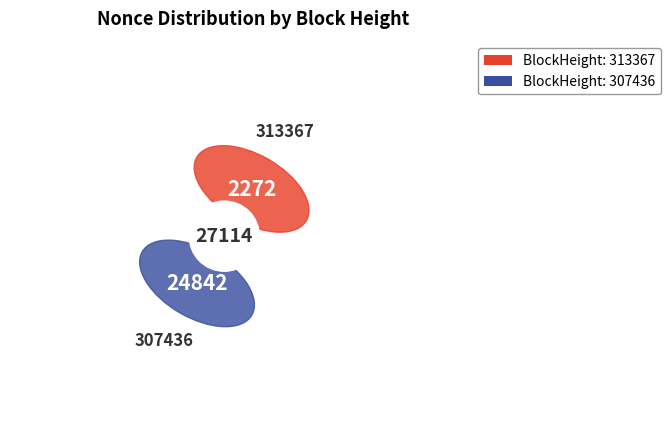

Between 307436 and 313367, which is larger?

307436